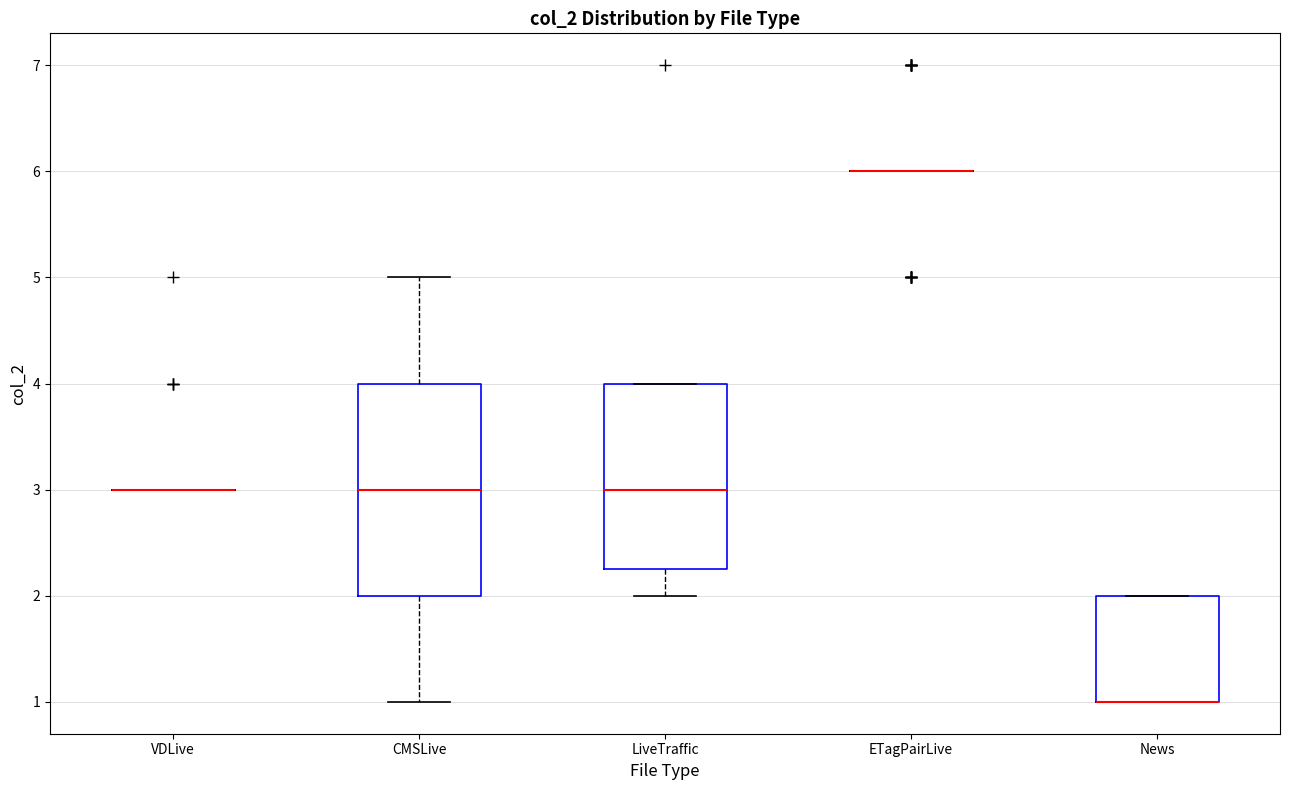

Reading left to right, read every box against the y-axis: the position of its median line, the range the box covers, and the ends of its whiskers. The values are not printed on the chart, so give them approximately, as read against the axis.

VDLive: box collapsed to a line at 3.0, whiskers 3.0 to 3.0
CMSLive: median 3.0, box 2.0 to 4.0, whiskers 1.0 to 5.0
LiveTraffic: median 3.0, box 2.3 to 4.0, whiskers 2.0 to 4.0
ETagPairLive: box collapsed to a line at 6.0, whiskers 6.0 to 6.0
News: median 1.0 (drawn on the box's lower edge), box 1.0 to 2.0, whiskers 1.0 to 2.0